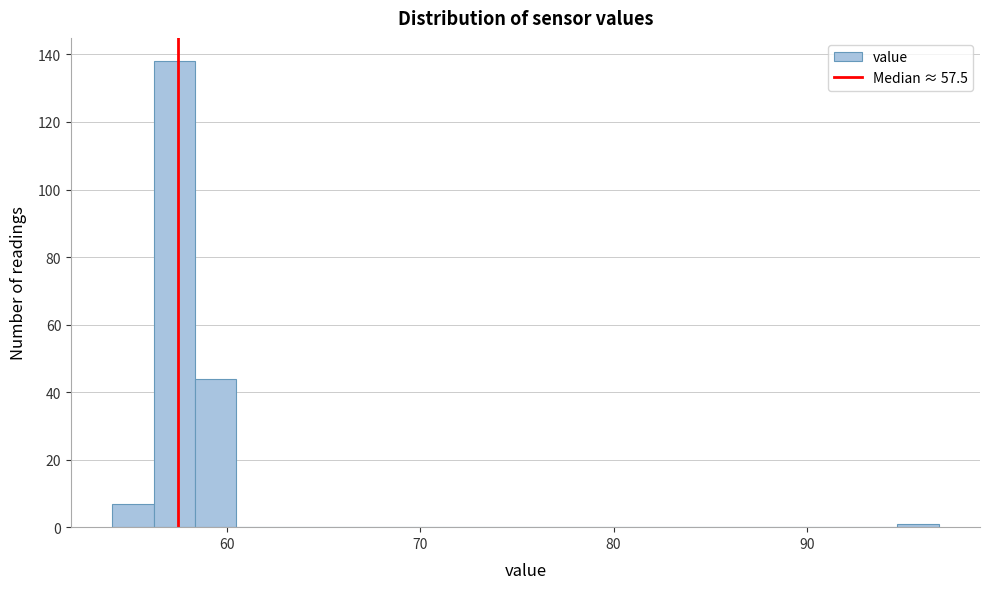

Around what value on the x-axis is the tallest bar? Give the approximate position of its centre, as read against the axis.

57